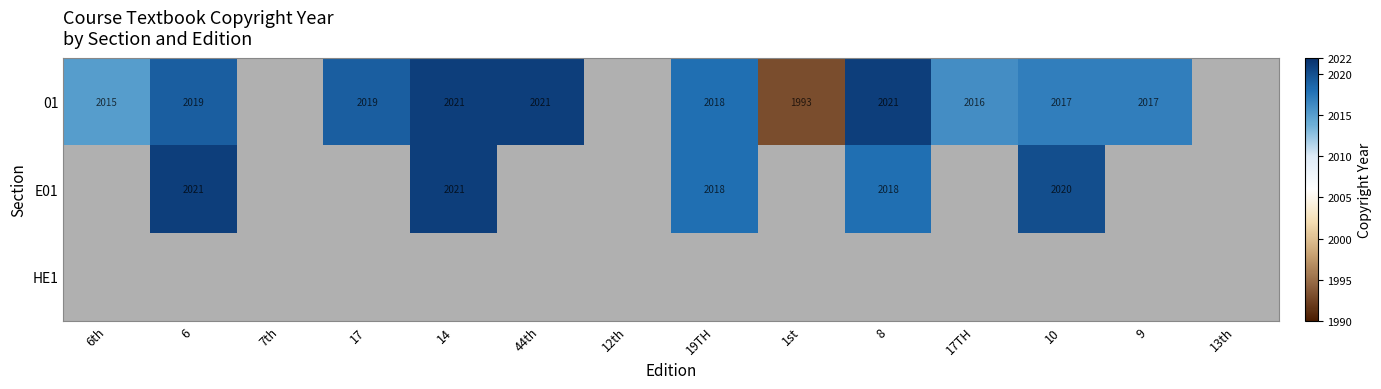

What is the difference between the 01 values at 19TH and 6th?

3